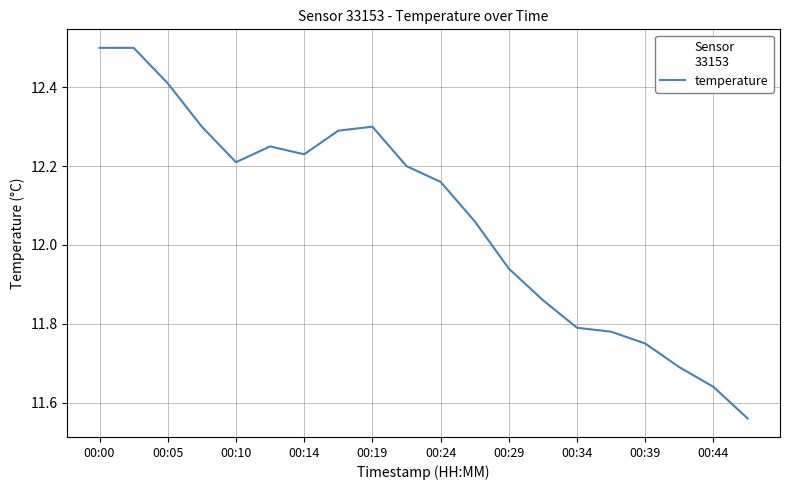

What is the maximum value shown in the chart?

12.5